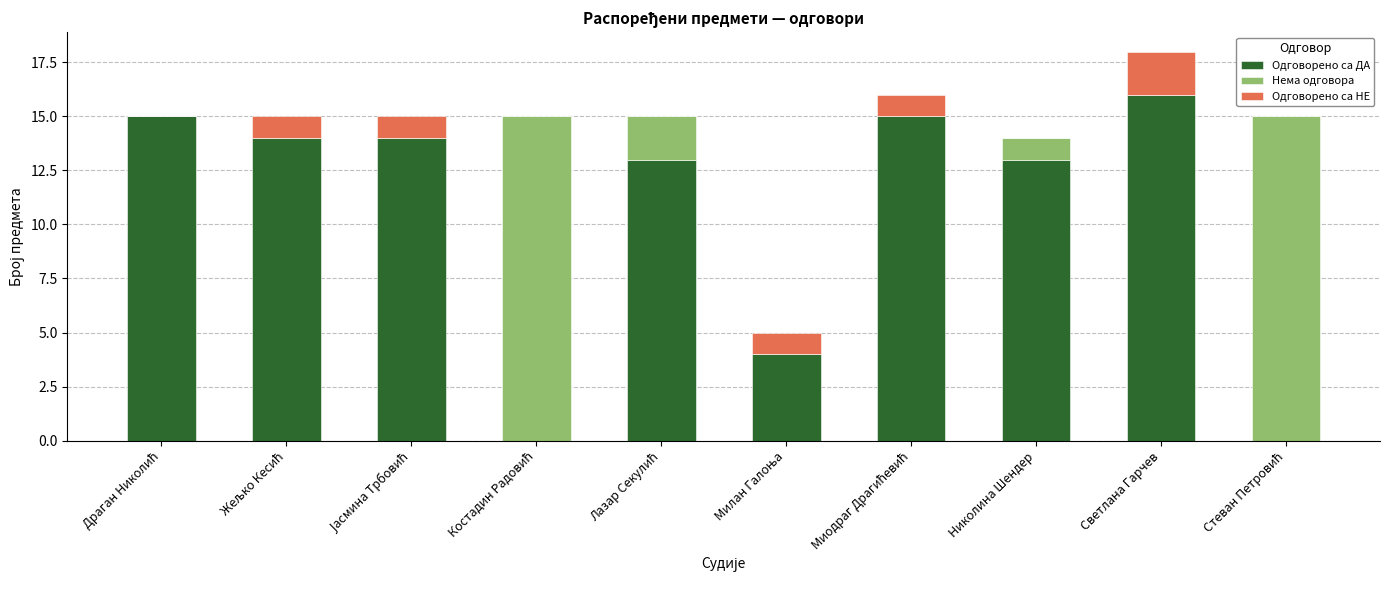

The Одговорено са ДА series shows 16 at Светлана Гарчев. True or false?

True